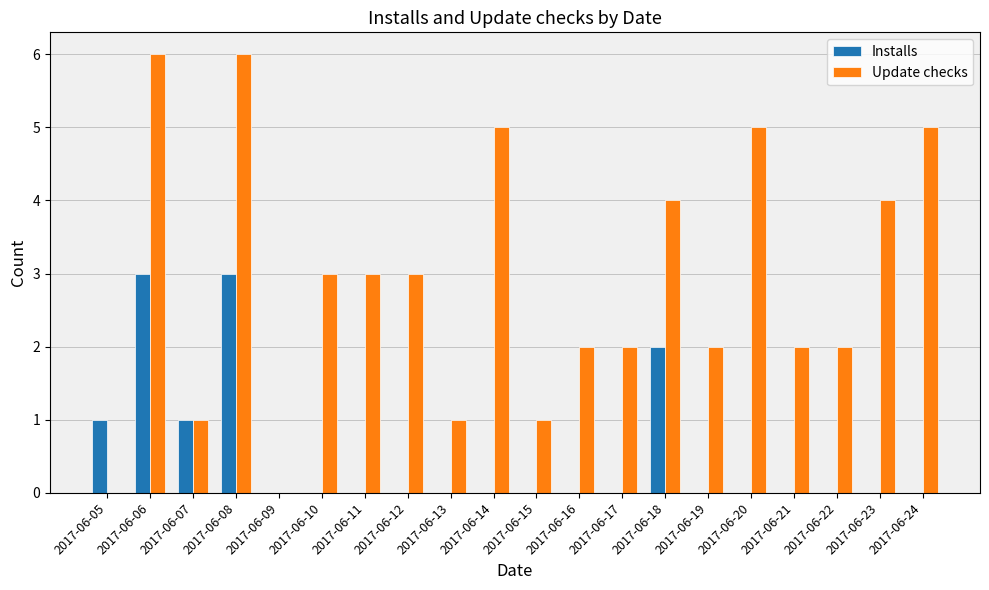

Which series has the widest spread of values?

Update checks